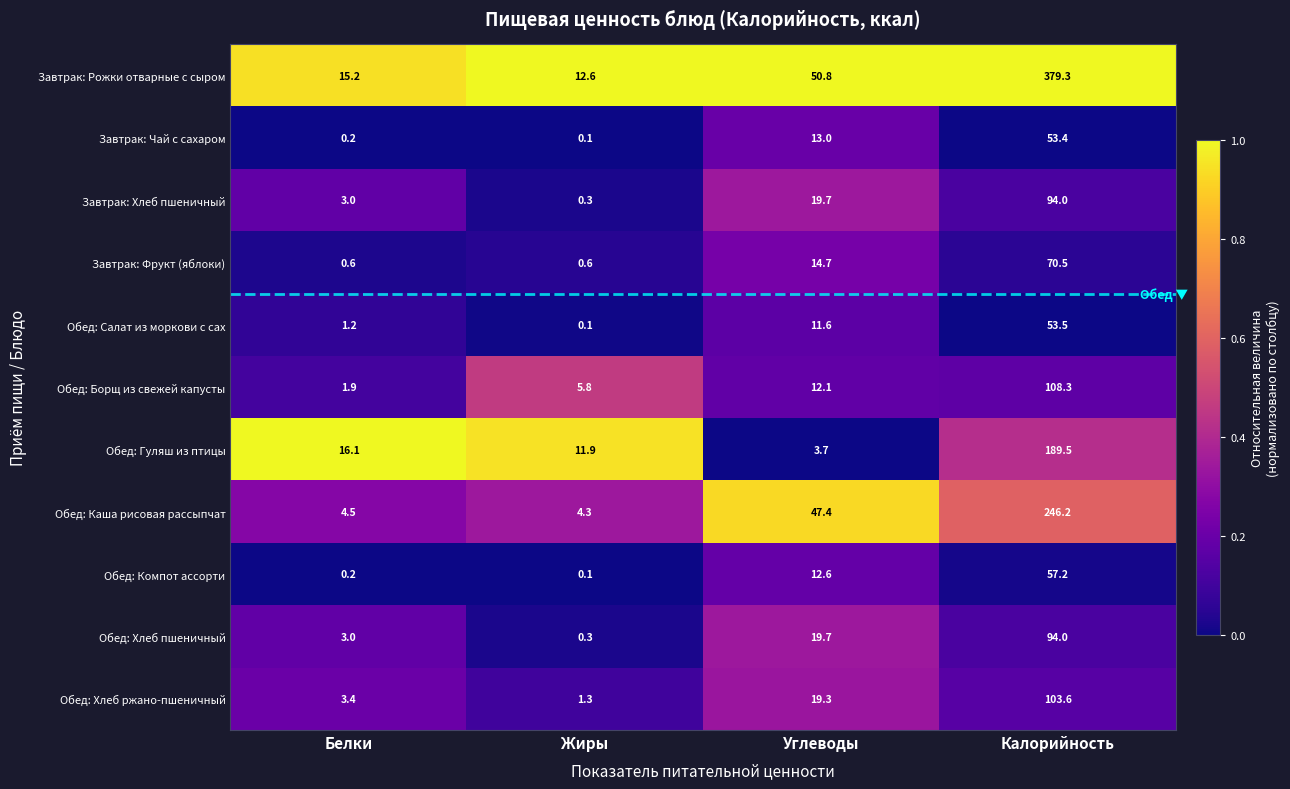

The Обед: Хлеб пшеничный series shows 94.0 at Калорийность. True or false?

True